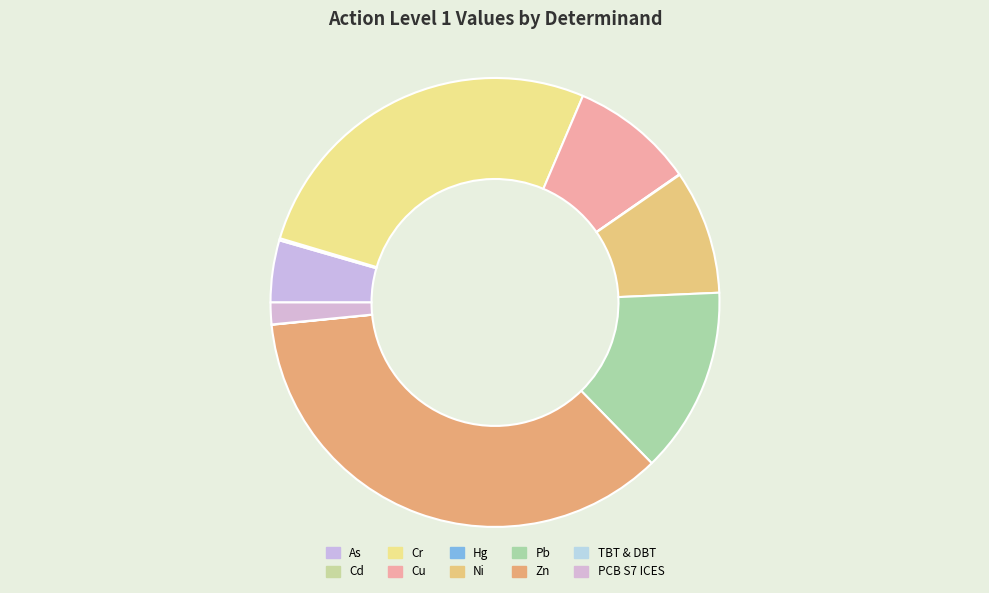

Is it true that Pb is 13% of the pie?

True